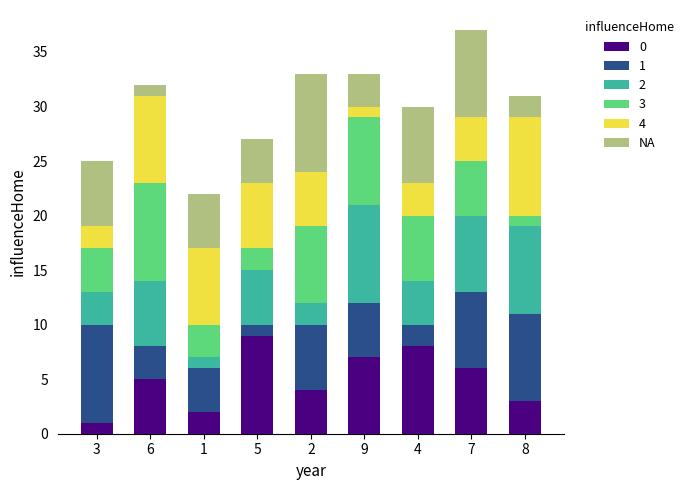

Which category has the lowest value in the 0 series?

3